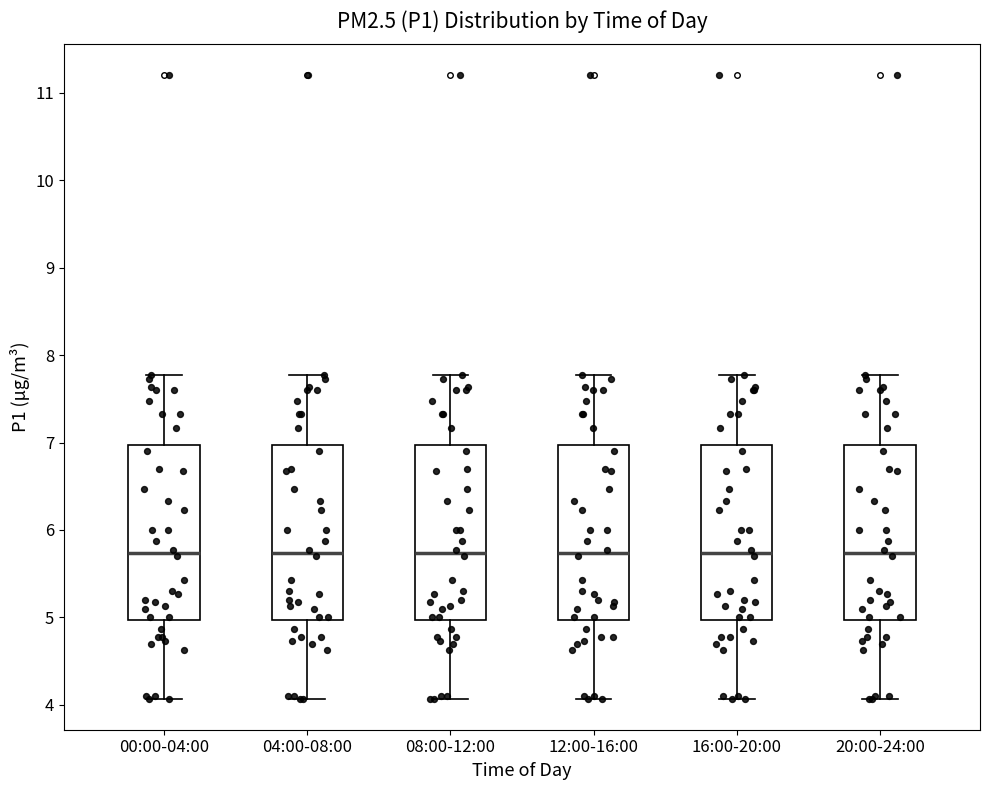

Reading left to right, transcribe this box plot: for each box, give where its median line is, the range the box spans, and where its two whiskers end, as read against the y-axis. The values are not printed on the chart, so give them approximately, as read against the axis.

00:00-04:00: median 5.7, box 5.0 to 7.0, whiskers 4.1 to 7.8
04:00-08:00: median 5.7, box 5.0 to 7.0, whiskers 4.1 to 7.8
08:00-12:00: median 5.7, box 5.0 to 7.0, whiskers 4.1 to 7.8
12:00-16:00: median 5.7, box 5.0 to 7.0, whiskers 4.1 to 7.8
16:00-20:00: median 5.7, box 5.0 to 7.0, whiskers 4.1 to 7.8
20:00-24:00: median 5.7, box 5.0 to 7.0, whiskers 4.1 to 7.8